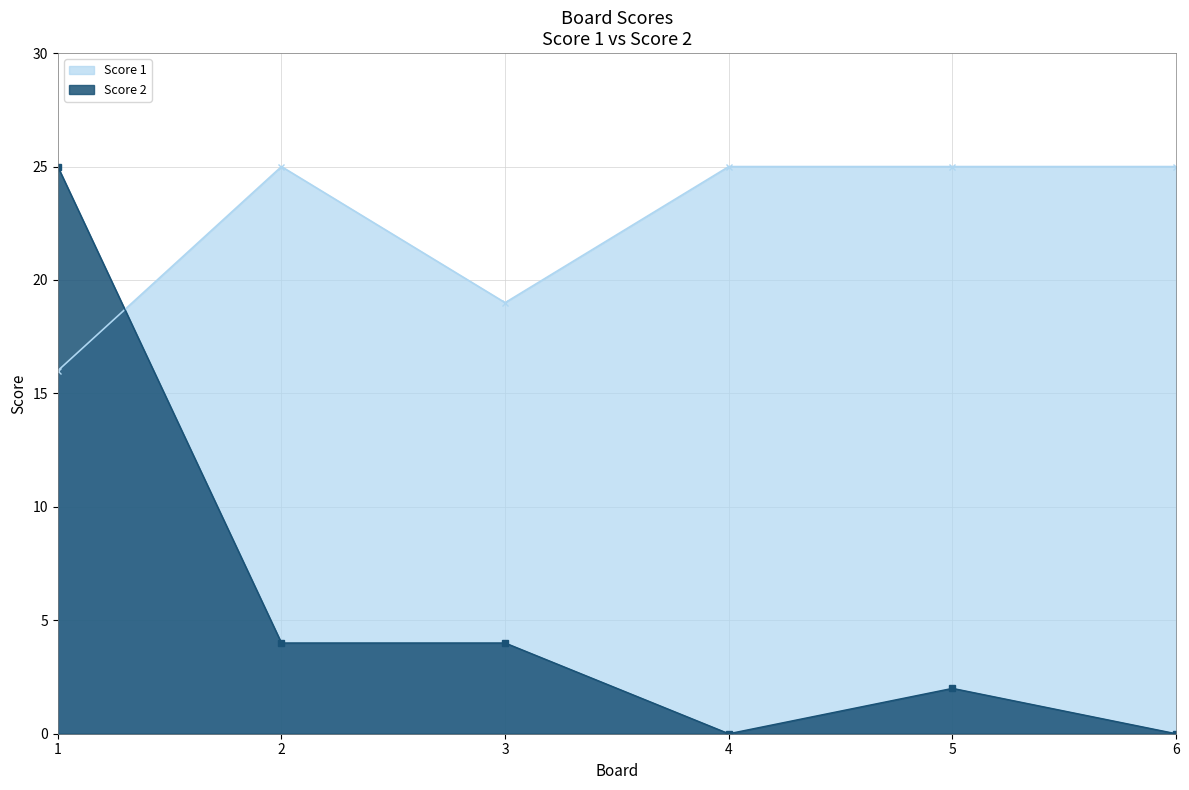

Which series has the largest range (max minus min)?

Score 2